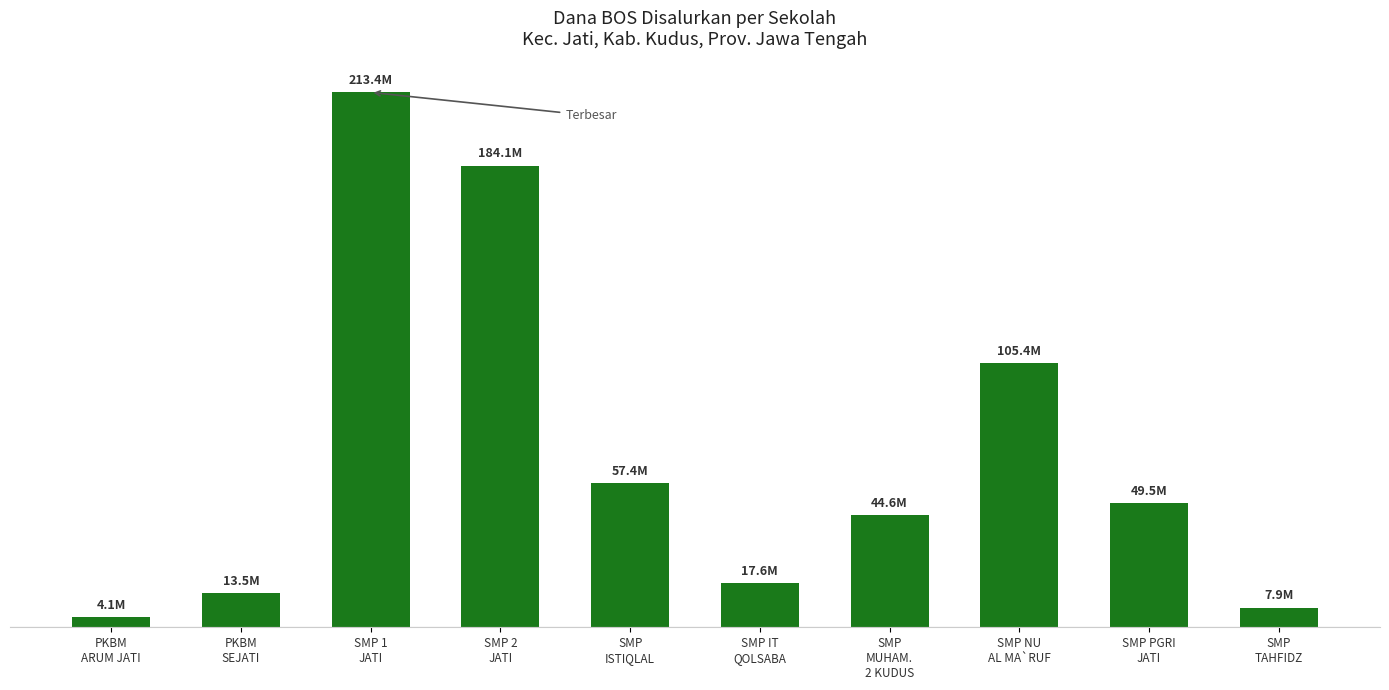

What is the difference between the maximum and minimum values?

209250000